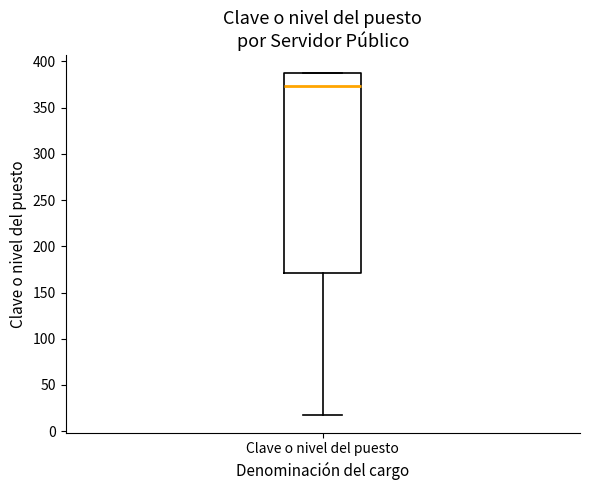

Transcribe this box plot: give where the median line is, the range the box spans, and where the two whiskers end, as read against the y-axis. The values are not printed on the chart, so give them approximately, as read against the axis.

median 375, box 170 to 390, whiskers 15 to 390